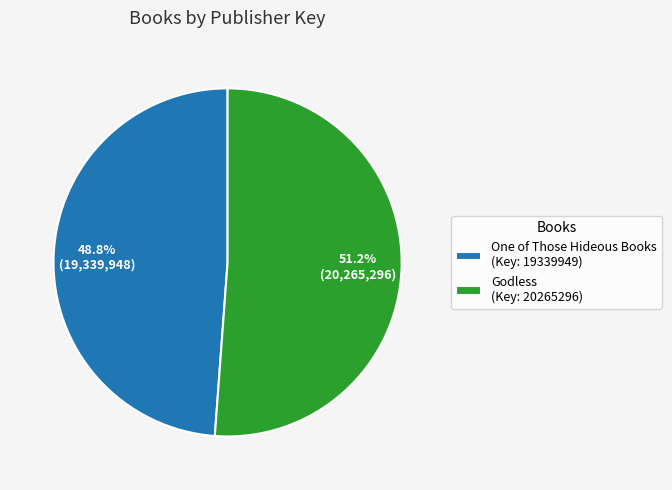

What is the largest slice in the pie chart?

Godless (Key: 20265296)